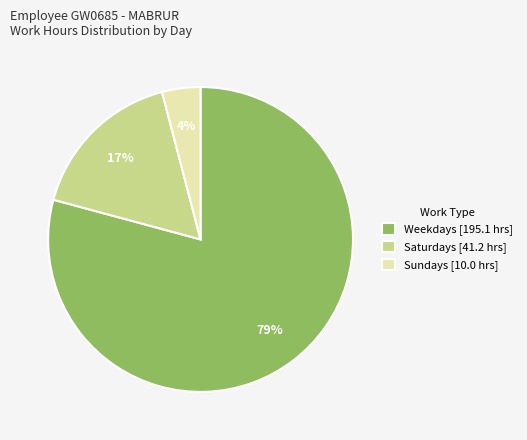

How many segments does this pie chart have?

3